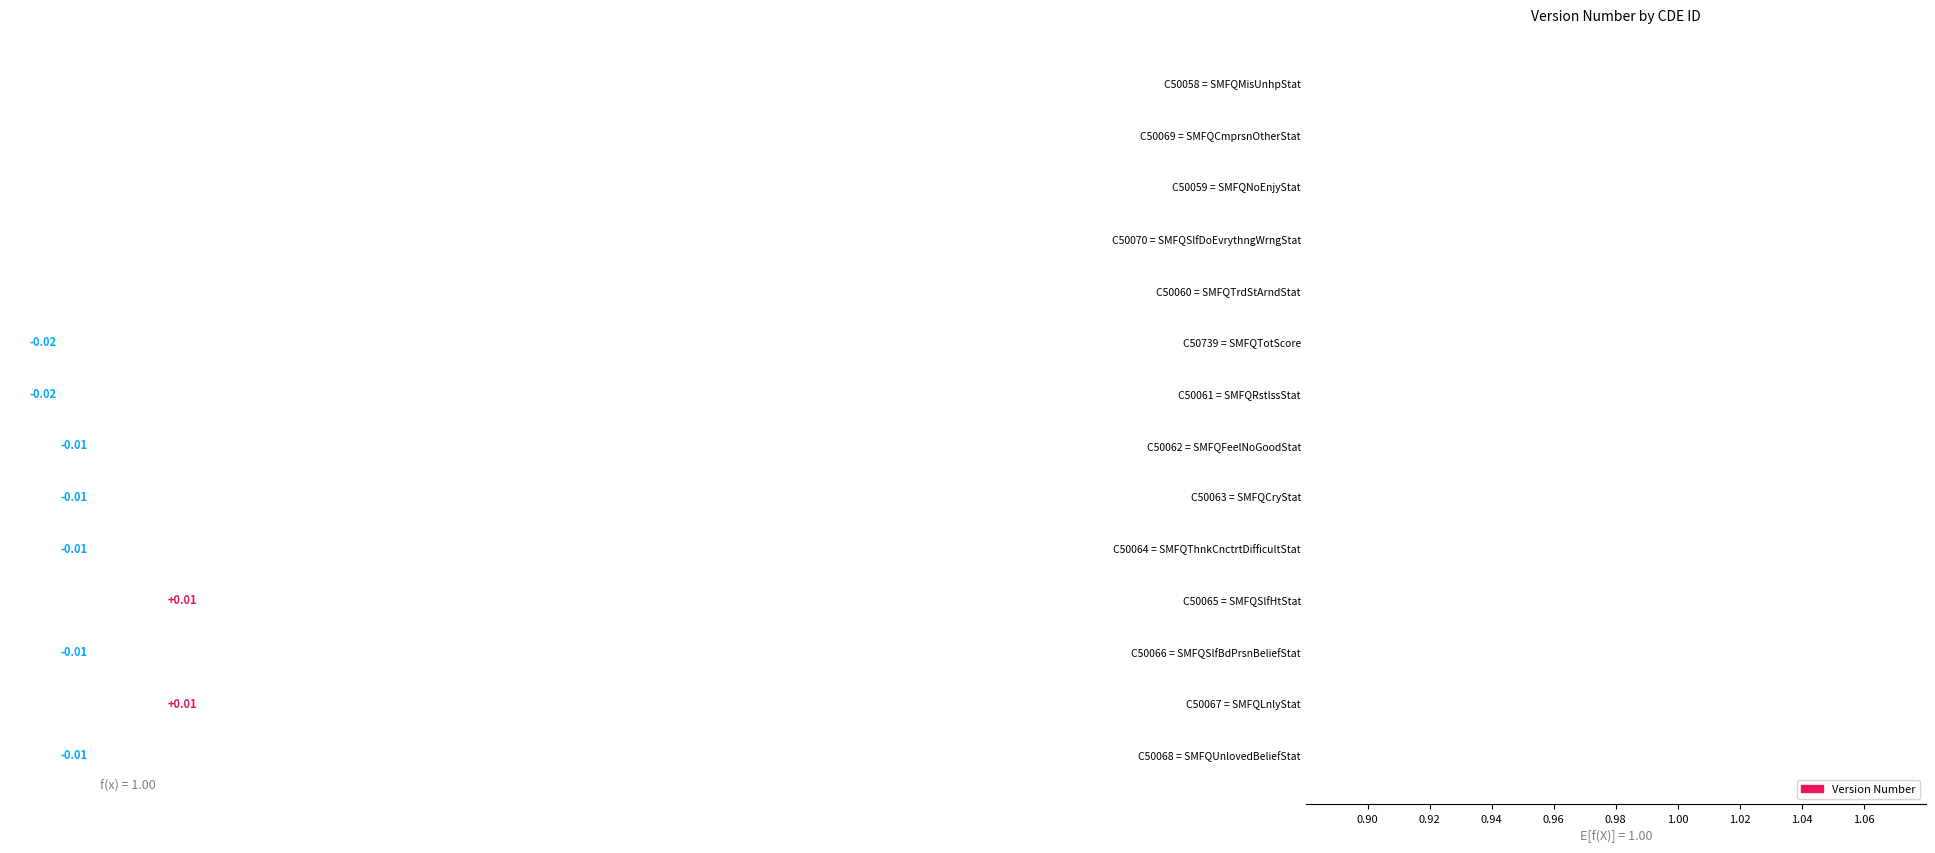

How many values are above zero?

4